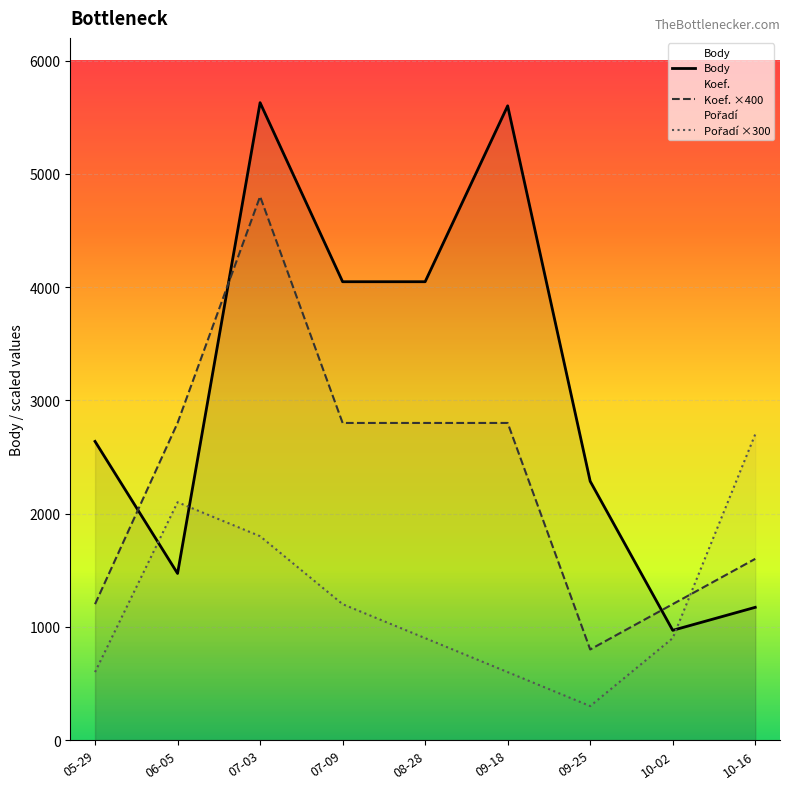

How many interior local valleys does the Koef. ×400 series have?

1